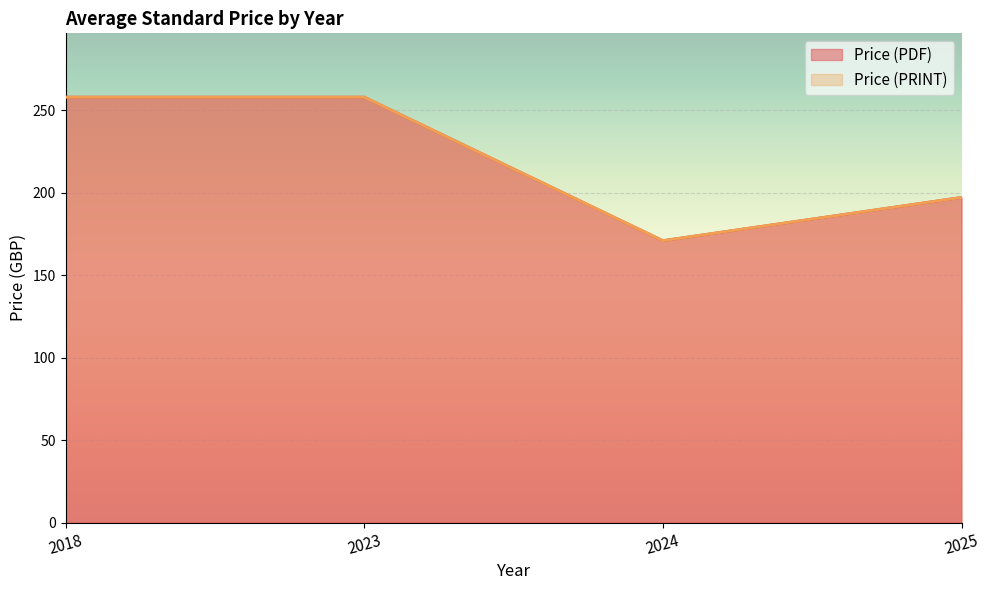

Which series has the widest spread of values?

Price (PDF)